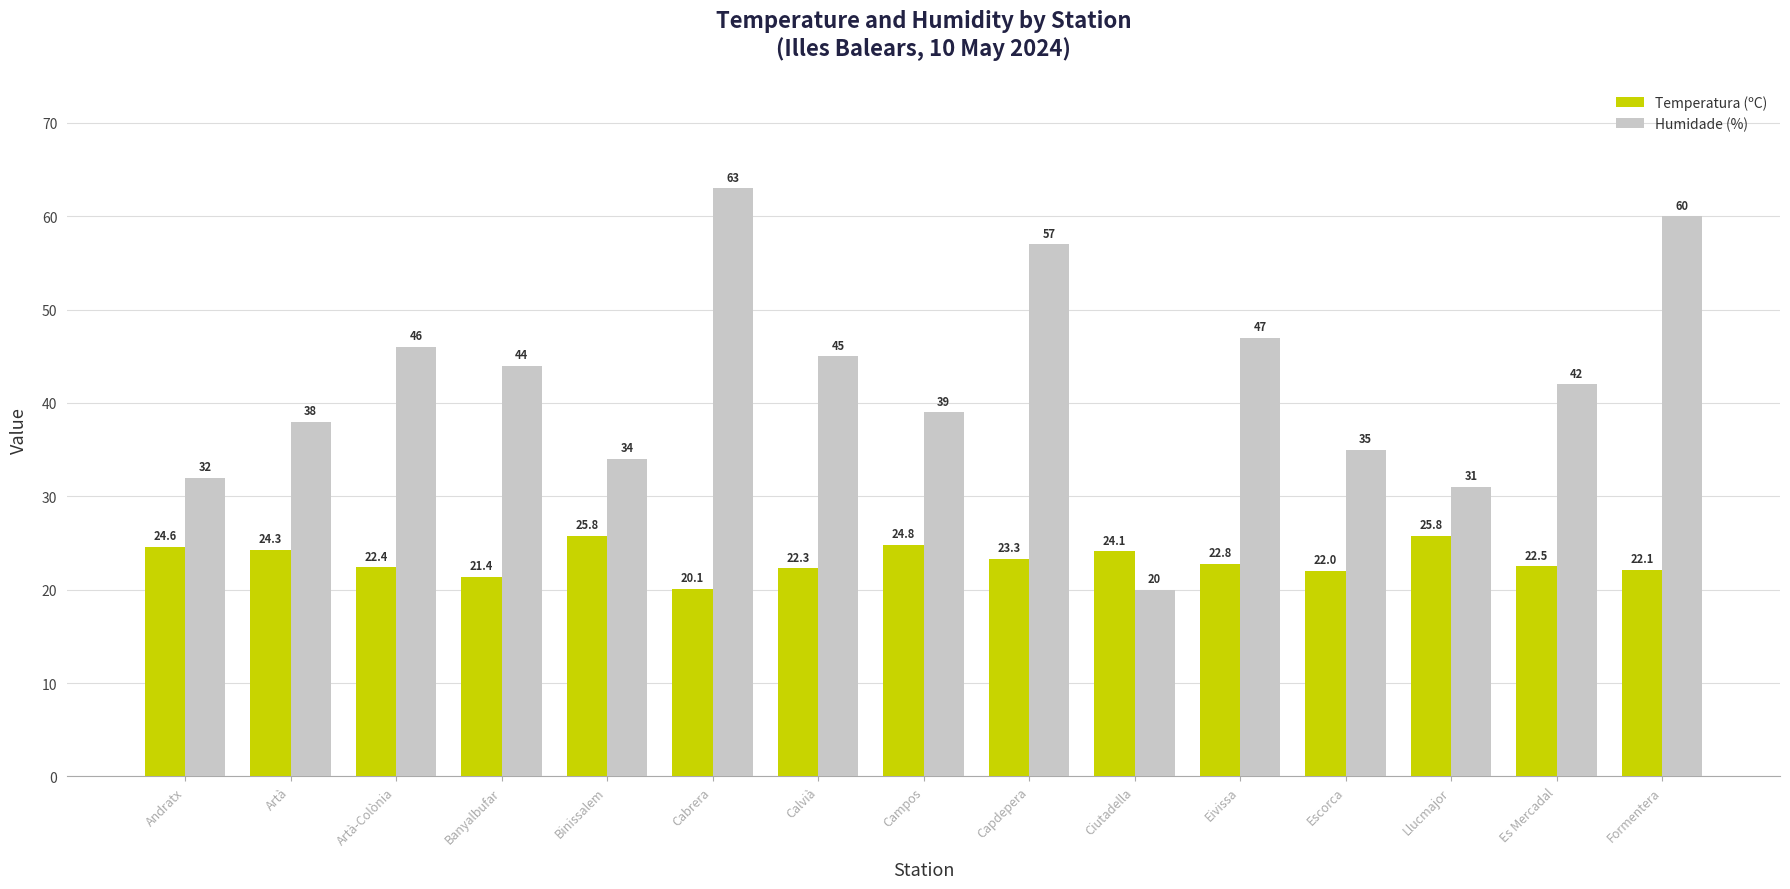

Reading left to right, what are all the values shown in this chart?

Temperatura (ºC): Andratx=24.6	Artà=24.3	Artà-Colònia=22.4	Banyalbufar=21.4	Binissalem=25.8	Cabrera=20.1	Calvià=22.3	Campos=24.8	Capdepera=23.3	Ciutadella=24.1	Eivissa=22.8	Escorca=22.0	Llucmajor=25.8	Es Mercadal=22.5	Formentera=22.1
Humidade (%): Andratx=32.0	Artà=38.0	Artà-Colònia=46.0	Banyalbufar=44.0	Binissalem=34.0	Cabrera=63.0	Calvià=45.0	Campos=39.0	Capdepera=57.0	Ciutadella=20.0	Eivissa=47.0	Escorca=35.0	Llucmajor=31.0	Es Mercadal=42.0	Formentera=60.0